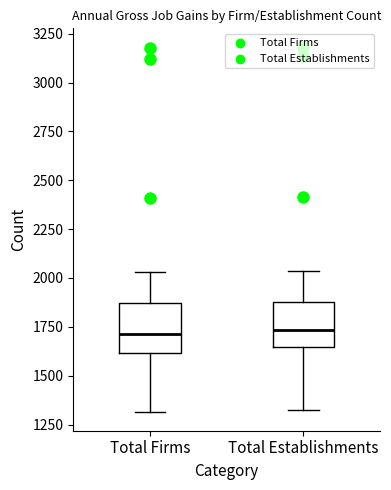

Reading left to right, read every box against the y-axis: the position of its median line, the range the box covers, and the ends of its whiskers. The values are not printed on the chart, so give them approximately, as read against the axis.

Total Firms: median 1700, box 1600 to 1850, whiskers 1300 to 2050
Total Establishments: median 1750, box 1650 to 1900, whiskers 1300 to 2050